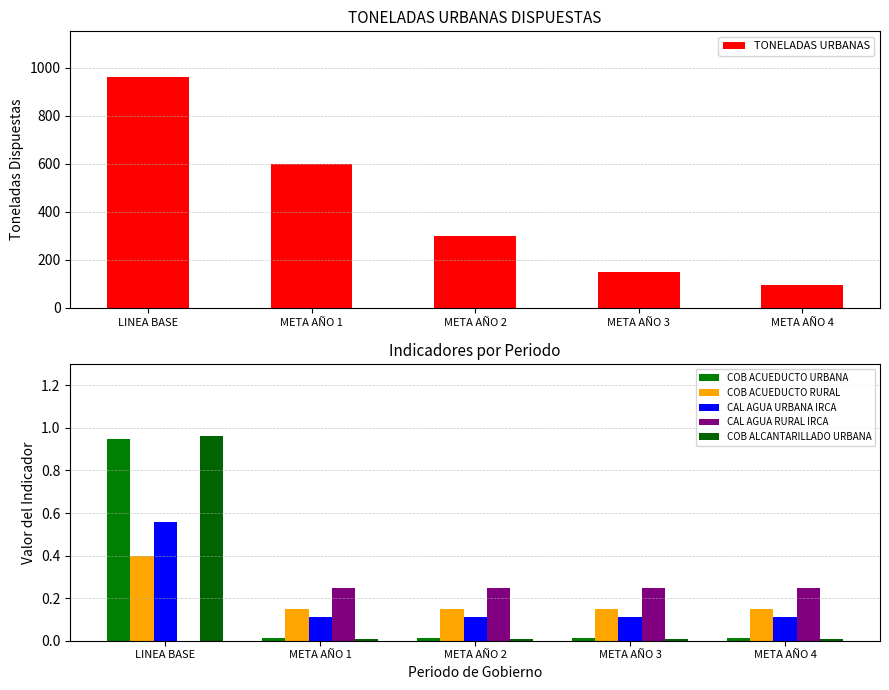

Reading right to left, transcribe all the data shown in this chart.

TONELADAS URBANAS: 96.0	150.0	300.0	600.0	960.0
COB ACUEDUCTO URBANA: 0.0	0.0	0.0	0.0	0.9
COB ACUEDUCTO RURAL: 0.1	0.1	0.1	0.1	0.4
CAL AGUA URBANA IRCA: 0.1	0.1	0.1	0.1	0.6
CAL AGUA RURAL IRCA: 0.2	0.2	0.2	0.2	0.0
COB ALCANTARILLADO URBANA: 0.0	0.0	0.0	0.0	1.0